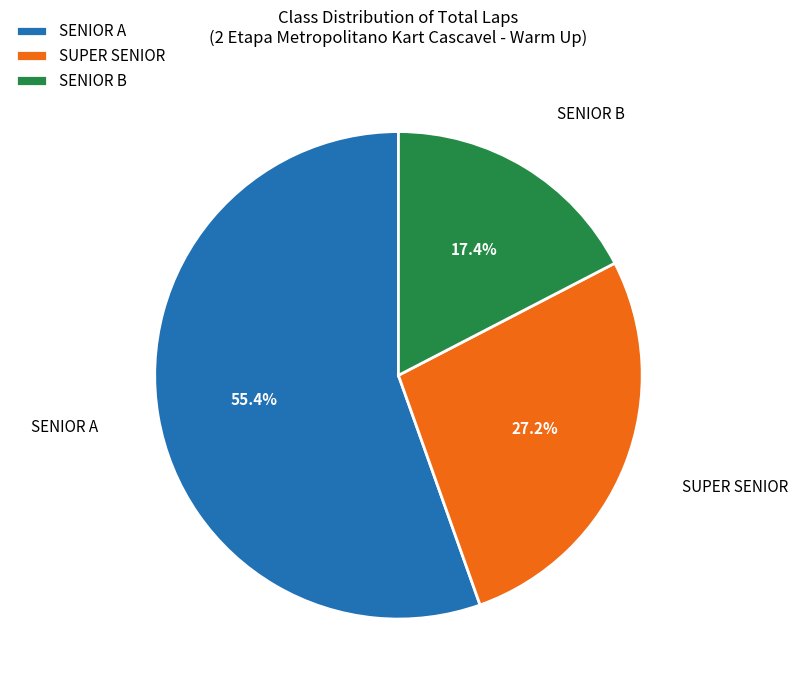

What portion of the pie excludes SENIOR B?

82.6%